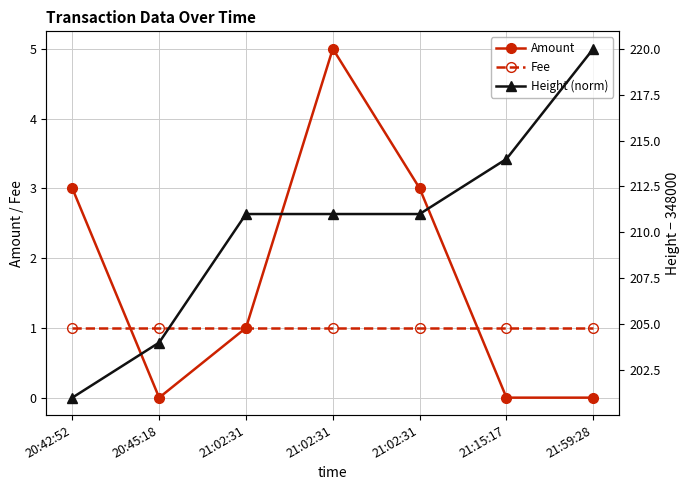

At which label does Height (norm) reach its minimum?

20:42:52